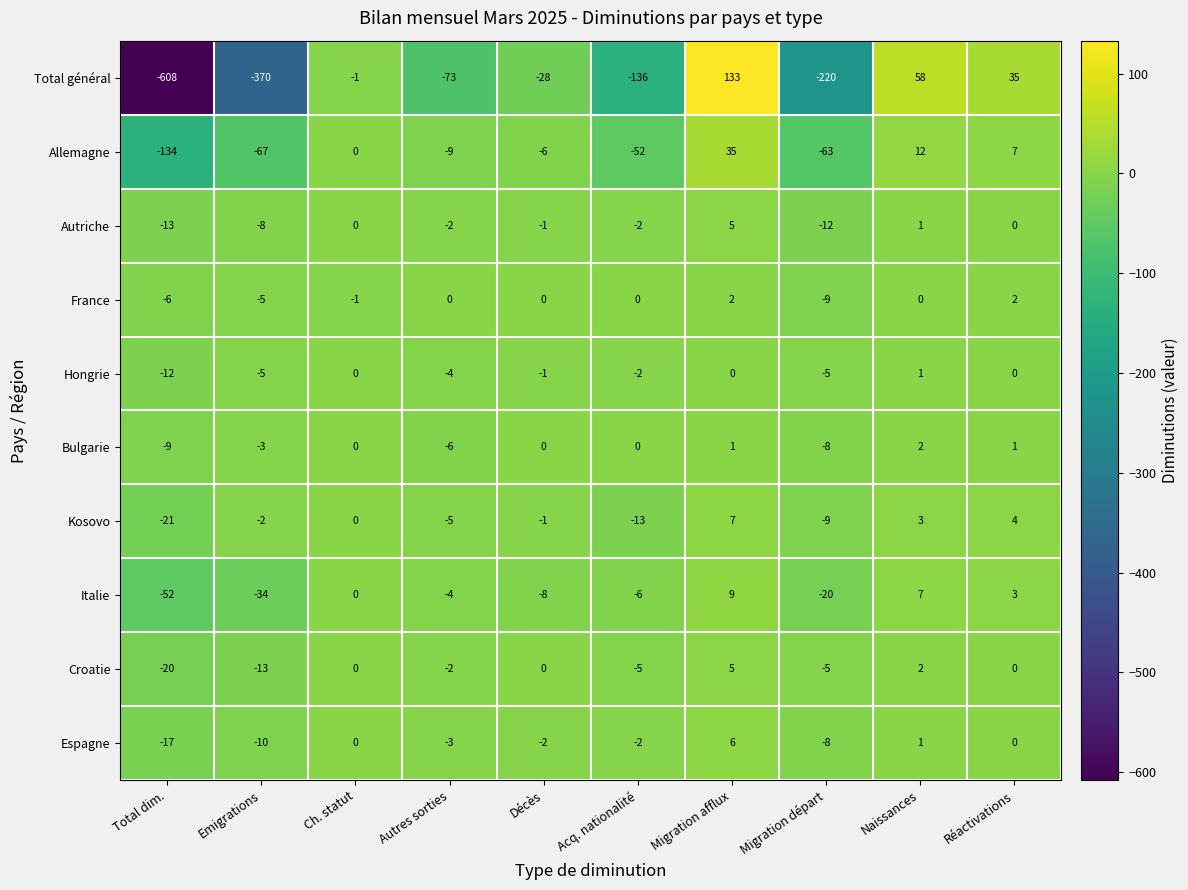

Is the value of Italie at Ch. statut greater than the value of Total général at Migration afflux?

No